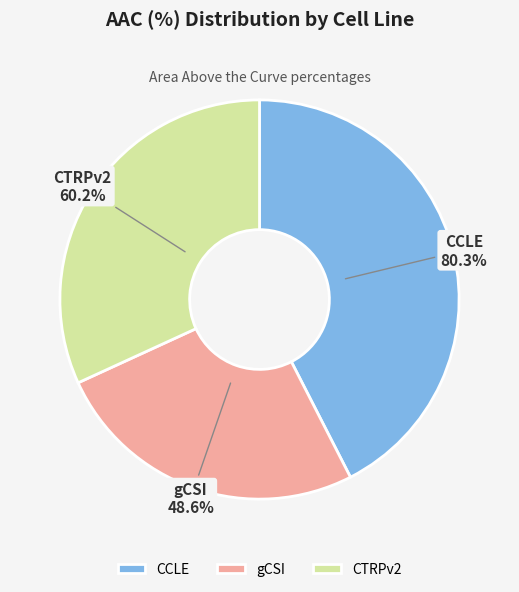

The gCSI slice represents 12% of the pie. True or false?

False